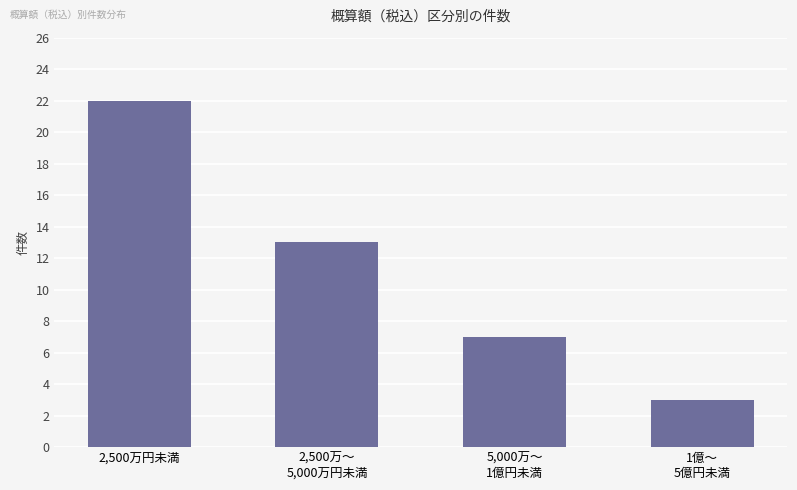

Reading left to right, extract all data points from this chart.

2,500万円未満=22	2,500万～
5,000万円未満=13	5,000万～
1億円未満=7	1億～
5億円未満=3